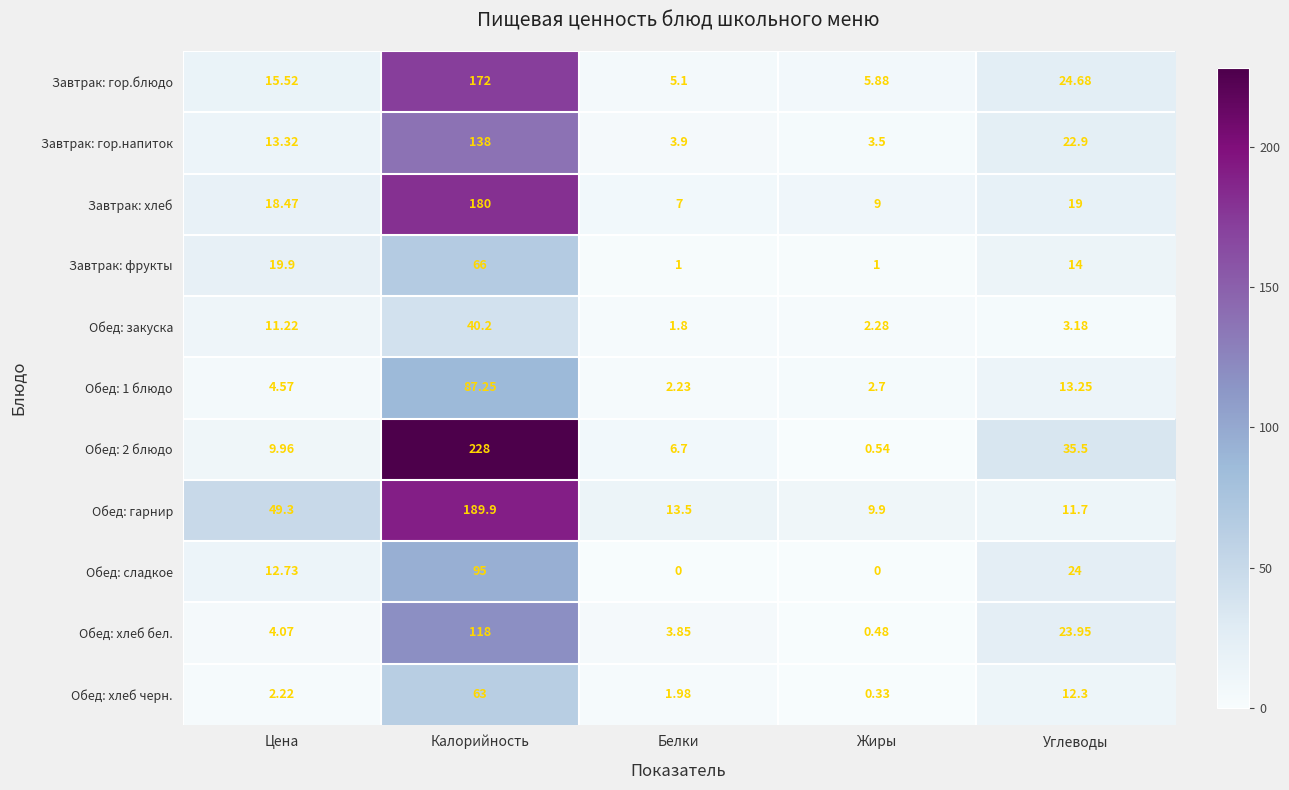

Where is Завтрак: фрукты nearest to the value 33?

Цена